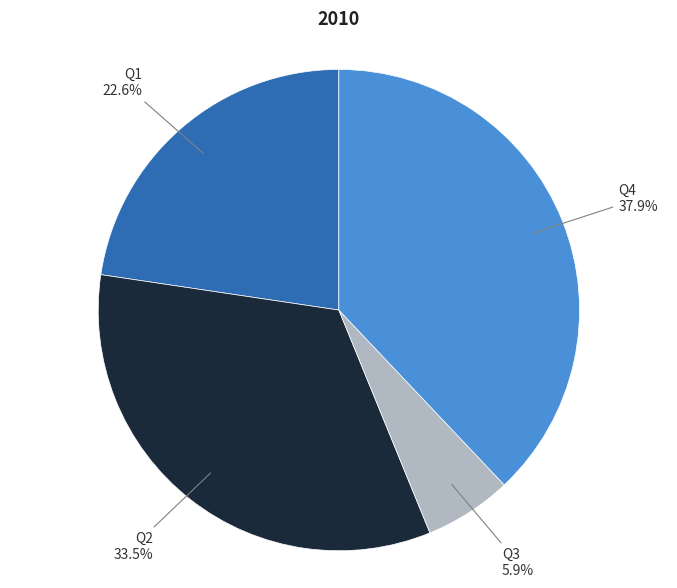

Is there a majority slice in this chart?

No